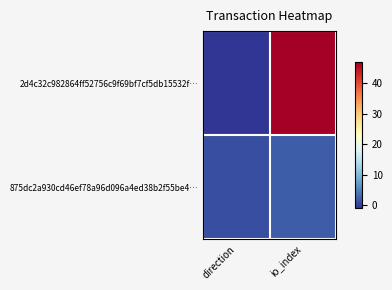

What is the maximum value shown in the chart?

47